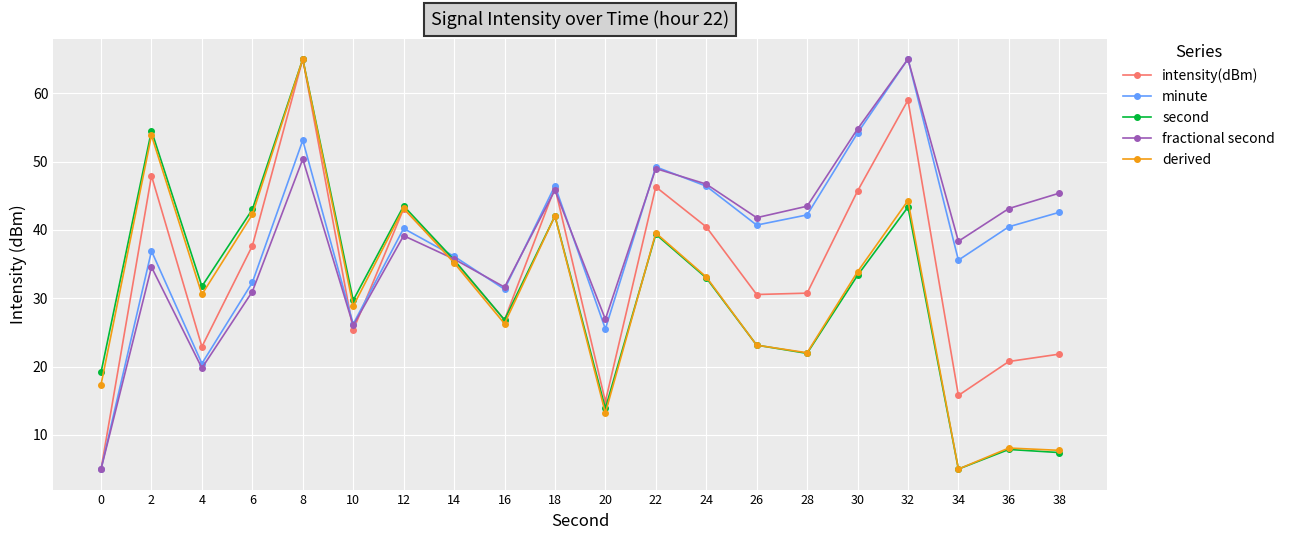

What is the average value of the intensity(dBm) series?

34.1